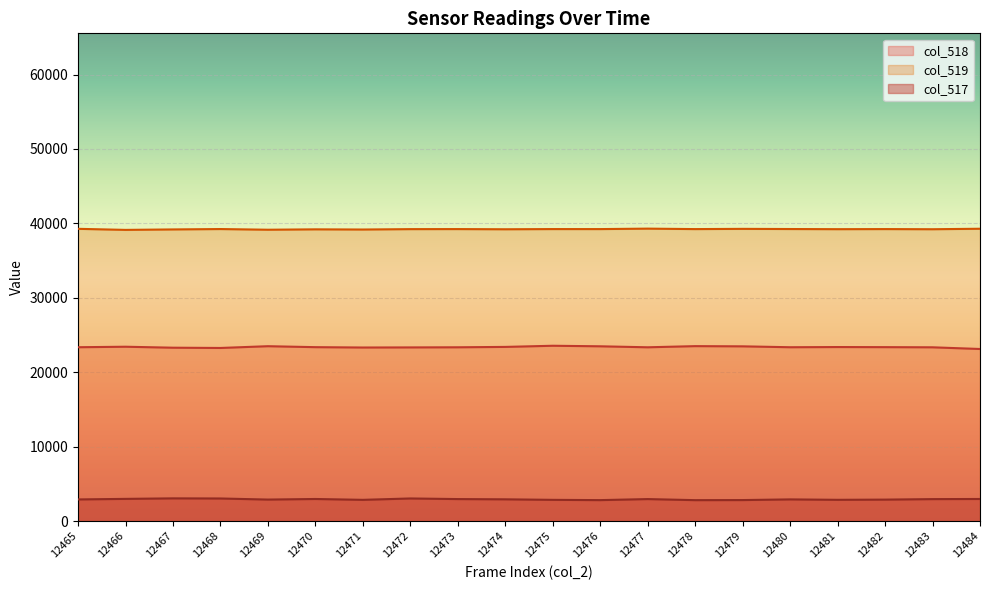

Which series has the largest range (max minus min)?

col_518